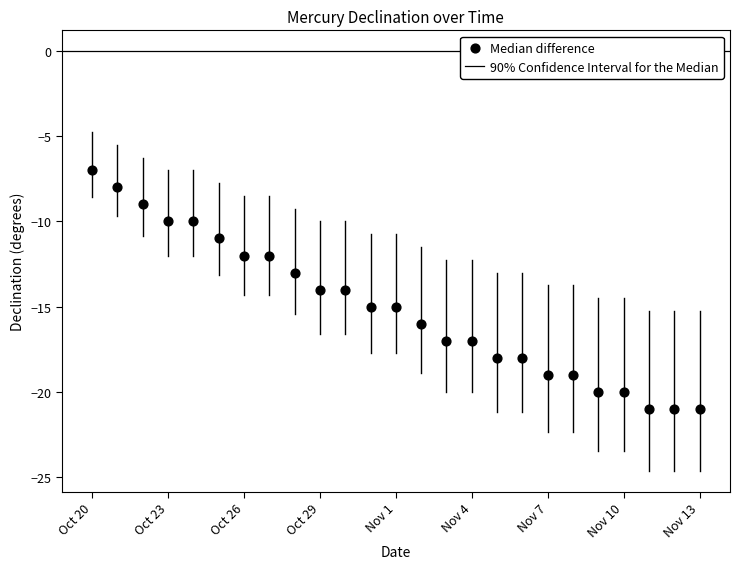

What is the range of Y values (max minus min)?

14